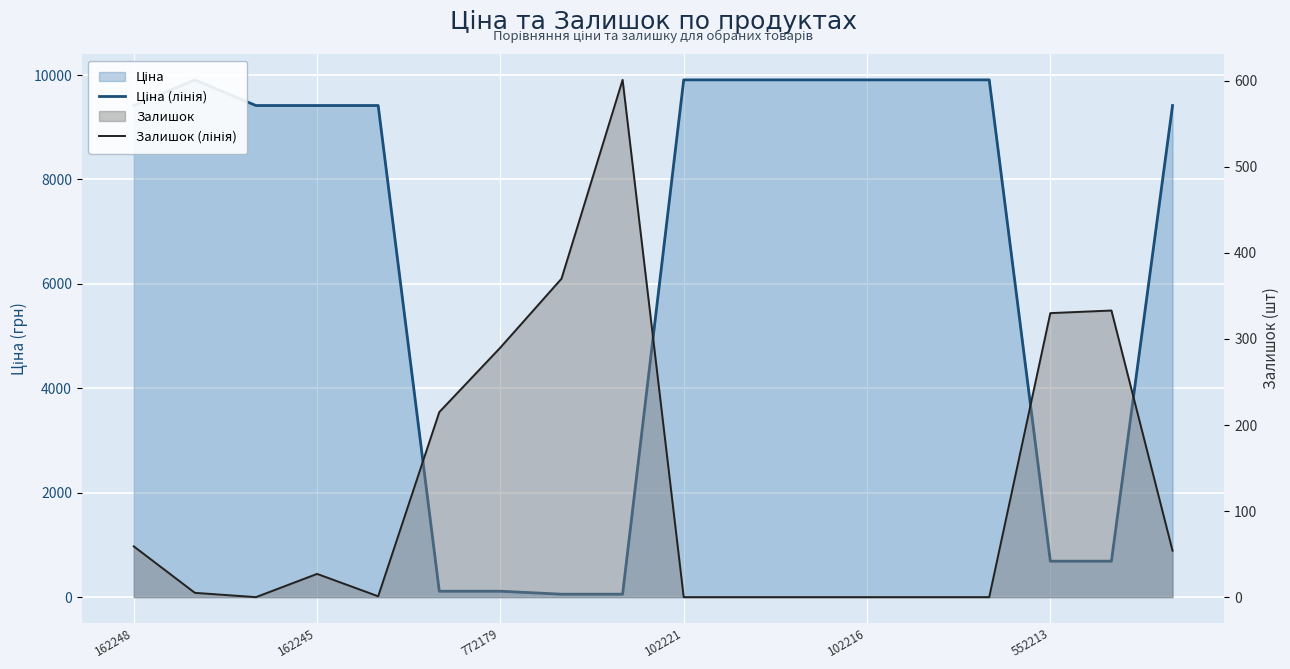

True or false: Ціна (лінія) has a value of 56.7 at 7.

True